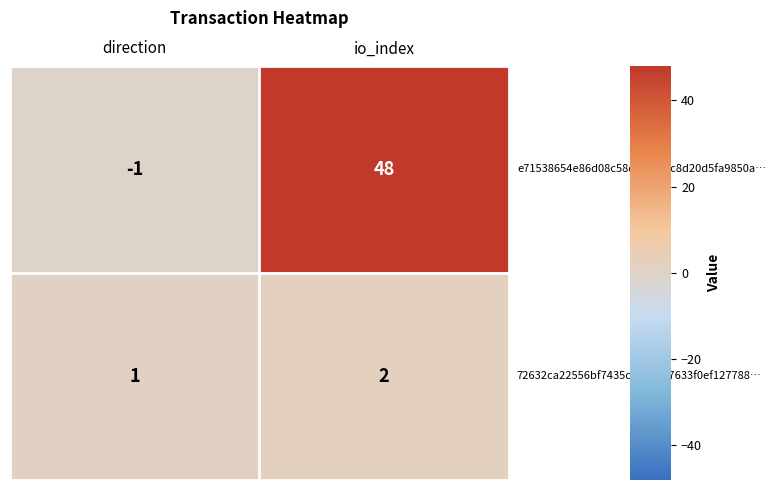

What is the spread (max minus min) of values at direction?

2